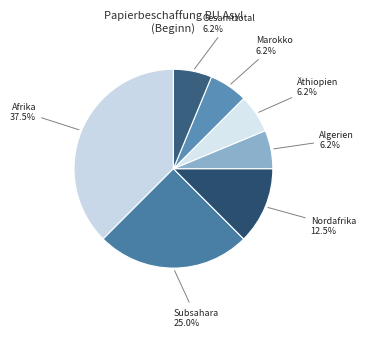

What is the largest slice in the pie chart?

Afrika